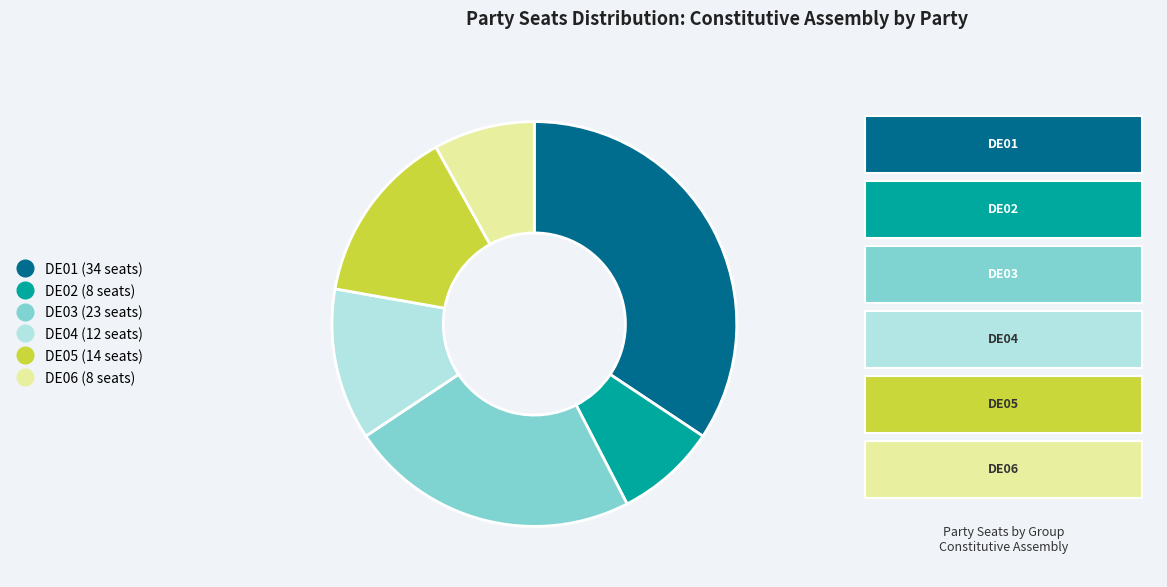

Does any single category account for the majority?

No